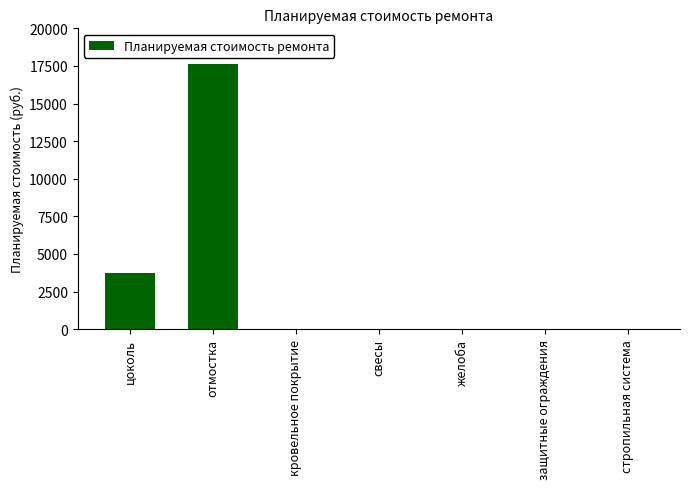

What is the sum of the values at свесы and отмостка?

17632.1